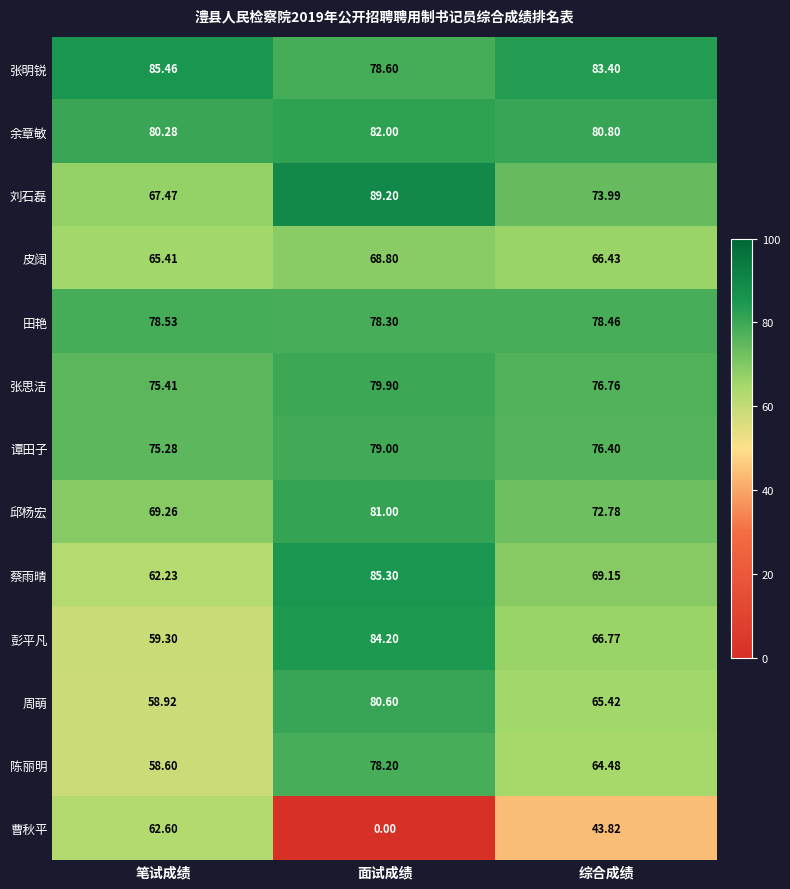

Which category has the highest value across all series?

面试成绩